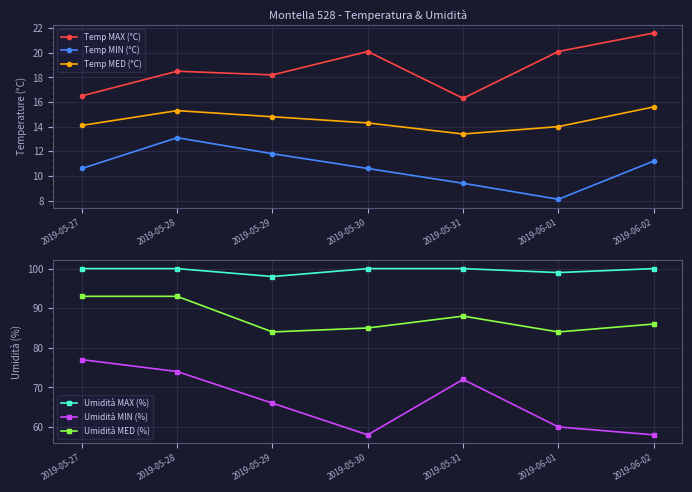

Reading left to right, list all the values displayed in this chart.

Temp MAX (°C): 16.5	18.5	18.2	20.1	16.3	20.1	21.6
Temp MIN (°C): 10.6	13.1	11.8	10.6	9.4	8.1	11.2
Temp MED (°C): 14.1	15.3	14.8	14.3	13.4	14.0	15.6
Umidità MAX (%): 100.0	100.0	98.0	100.0	100.0	99.0	100.0
Umidità MIN (%): 77.0	74.0	66.0	58.0	72.0	60.0	58.0
Umidità MED (%): 93.0	93.0	84.0	85.0	88.0	84.0	86.0